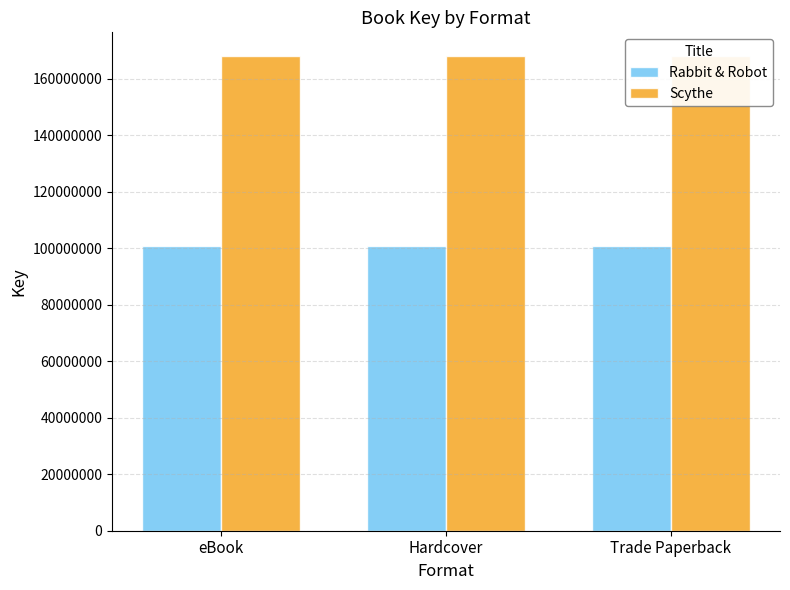

Between Hardcover and Trade Paperback, which series saw the biggest shift?

Rabbit & Robot